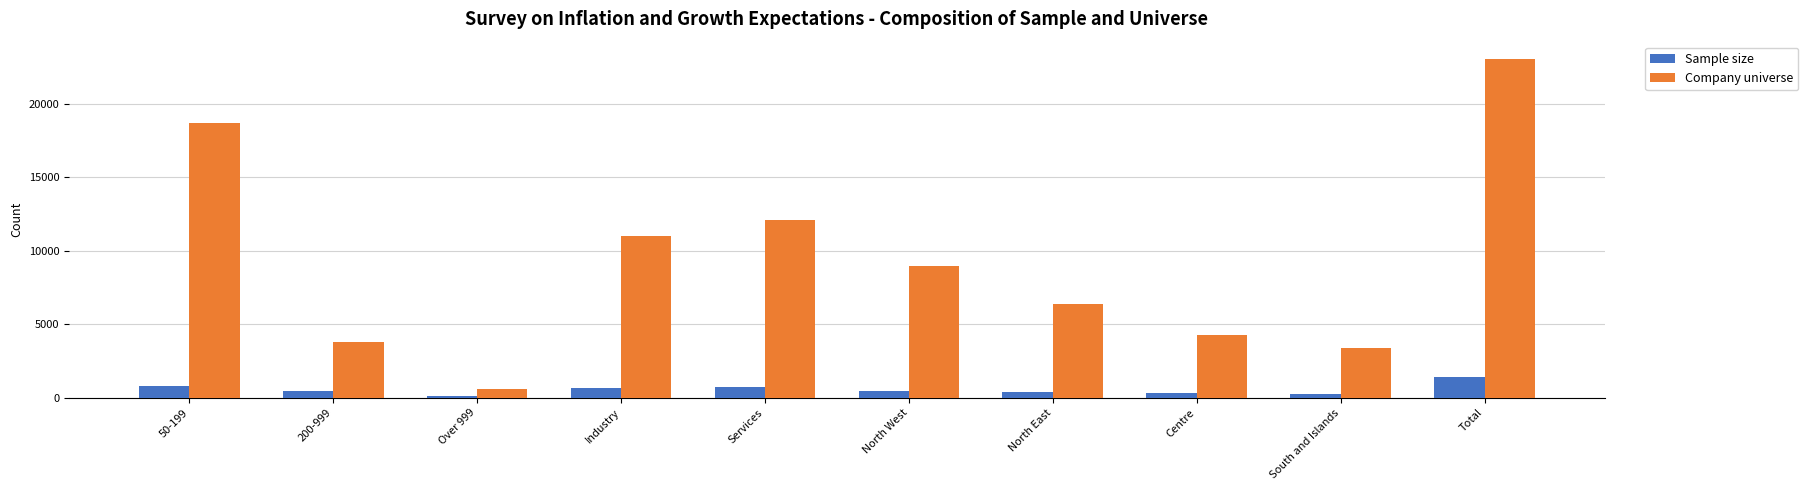

Count the number of data series in this chart.

2